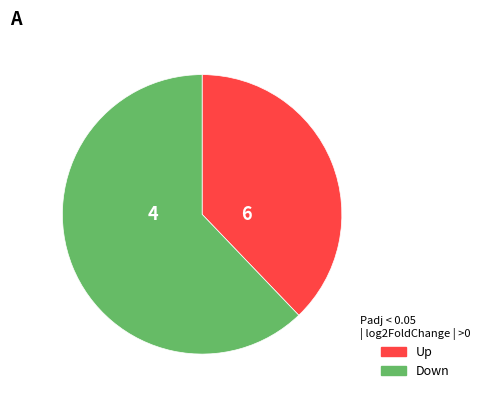

The Down slice represents 62% of the pie. True or false?

True